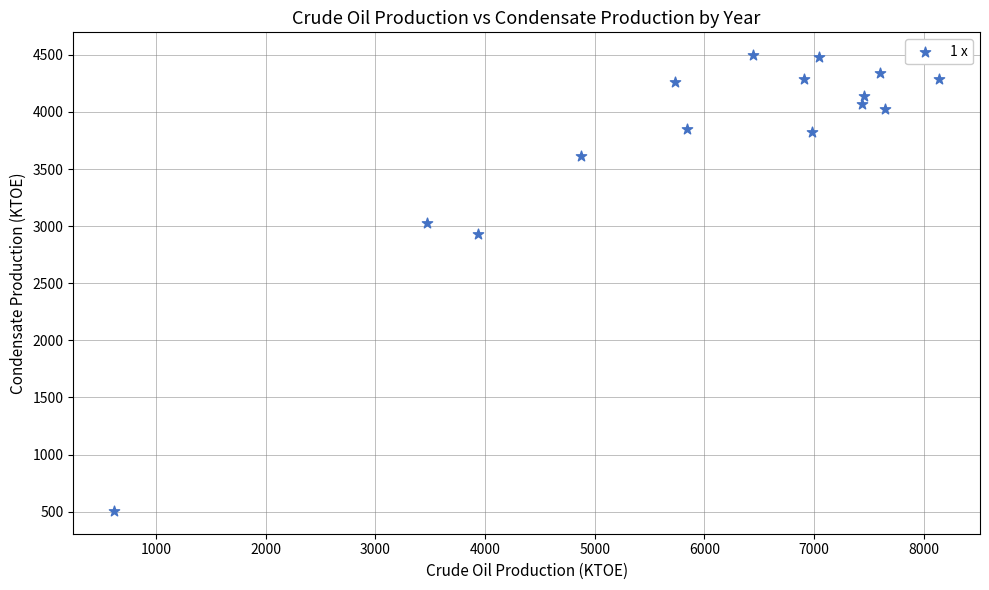

What is the range of Y values (max minus min)?

3990.4